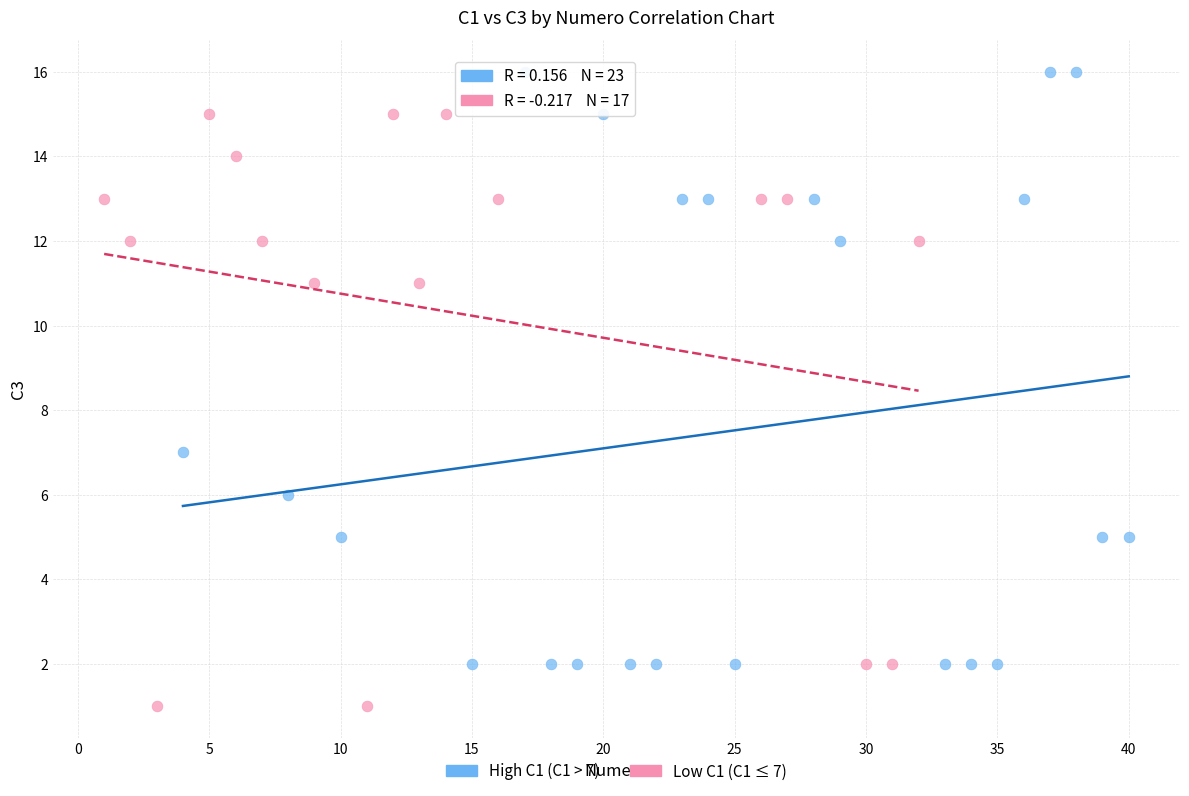

Which series reaches the minimum Y coordinate?

Low C1 (C1 ≤ 7)